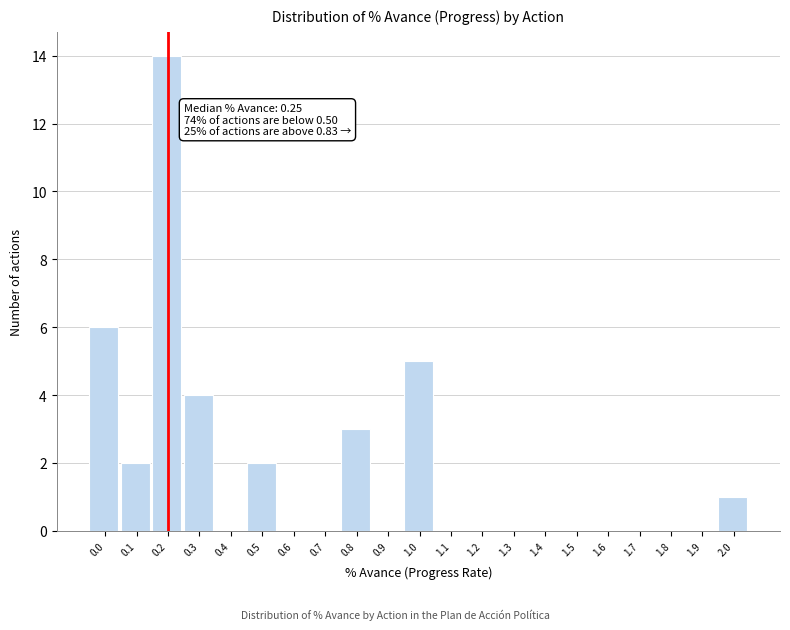

Reading right to left, what are all the values shown in this chart?

2.0=1	1.9=0	1.8=0	1.7=0	1.6=0	1.5=0	1.4=0	1.3=0	1.2=0	1.1=0	1.0=5	0.9=0	0.8=3	0.7=0	0.6=0	0.5=2	0.4=0	0.3=4	0.2=14	0.1=2	0.0=6